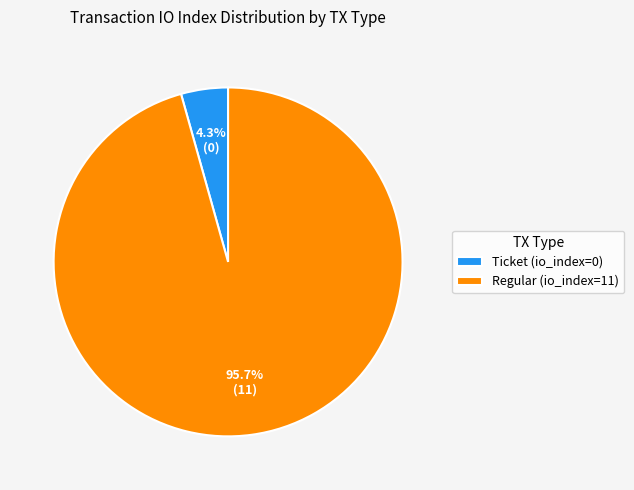

Count the number of slices in the pie.

2